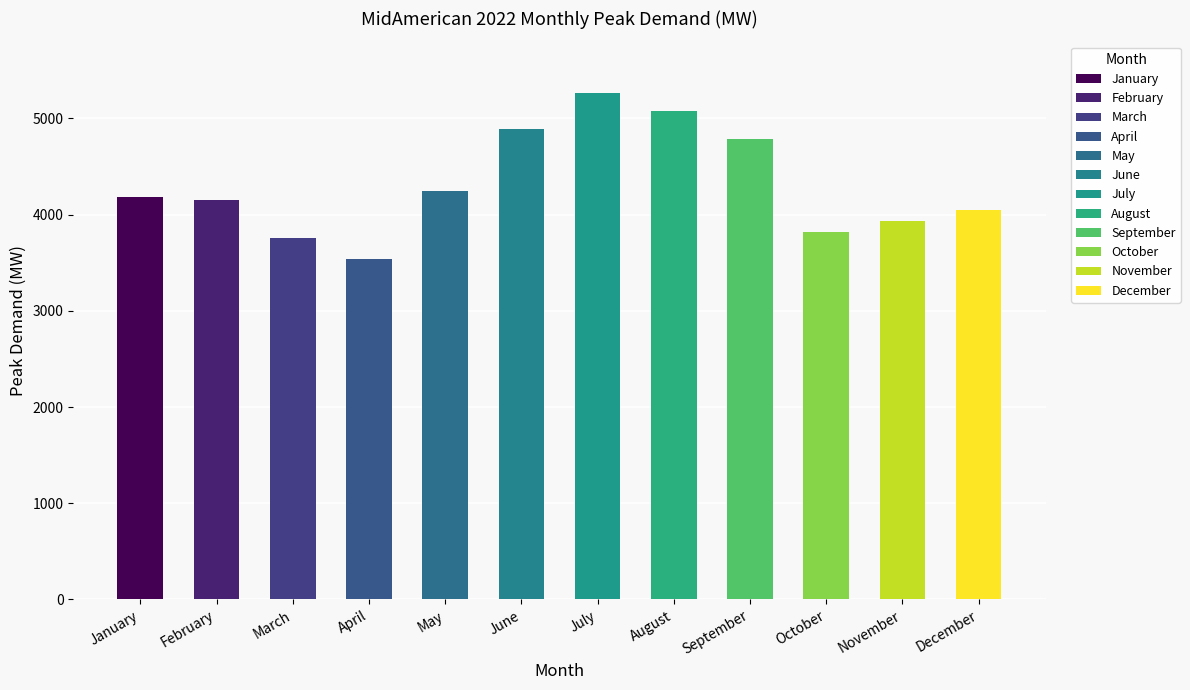

Approximately how many times larger is the value at February compared to July?

0.8